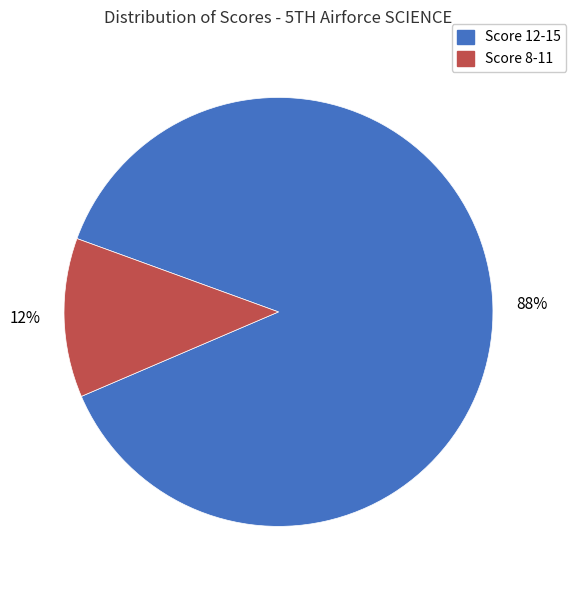

Is there a majority slice in this chart?

Yes